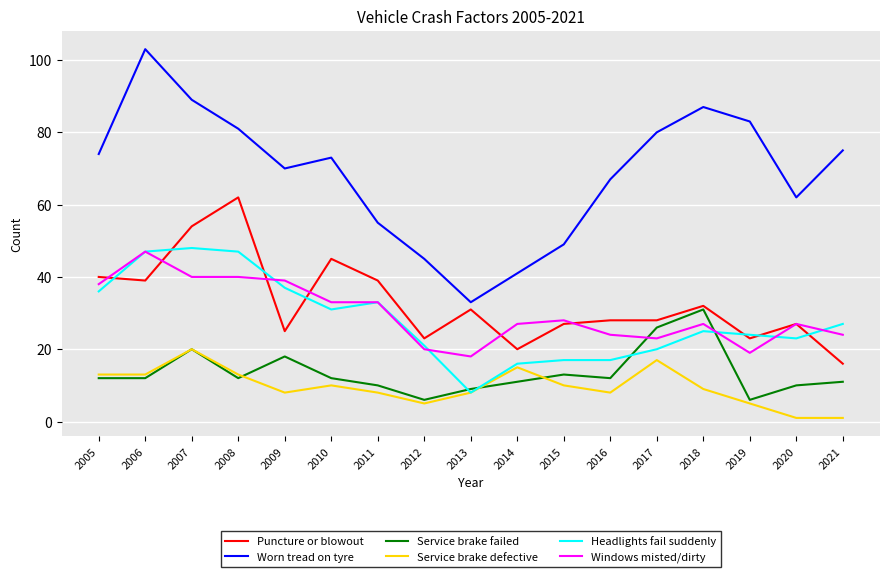

How many categories are shown in the chart?

17